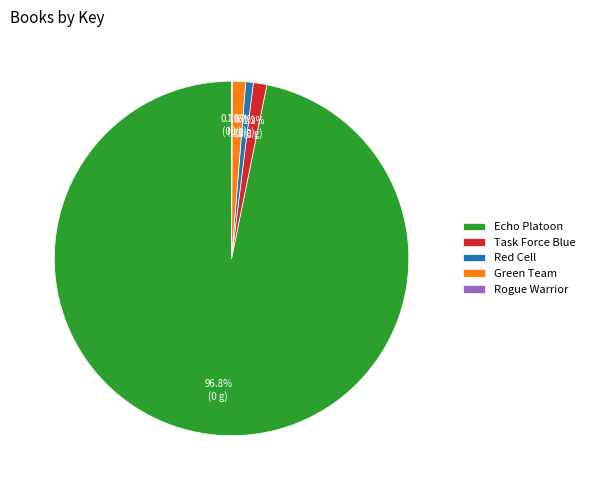

To the nearest percent, what portion does Task Force Blue represent?

1%